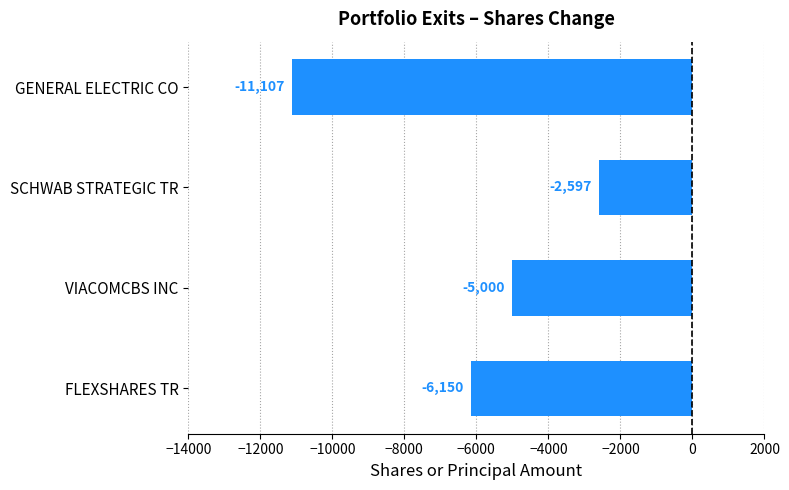

Reading left to right, list all the values displayed in this chart.

-11107	-2597	-5000	-6150